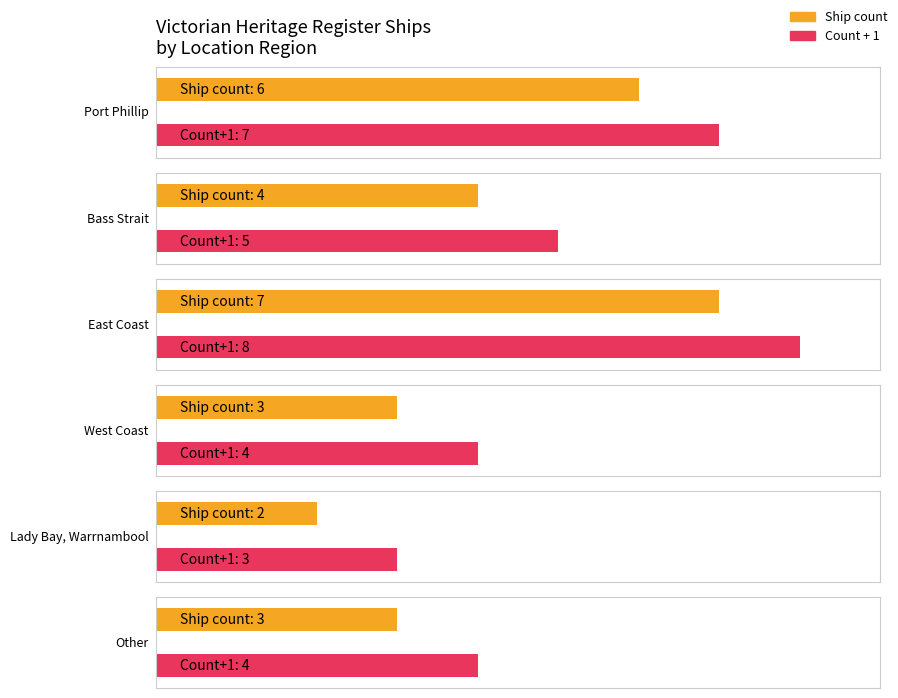

What is the sum of the values at Lady Bay and West Coast?

5